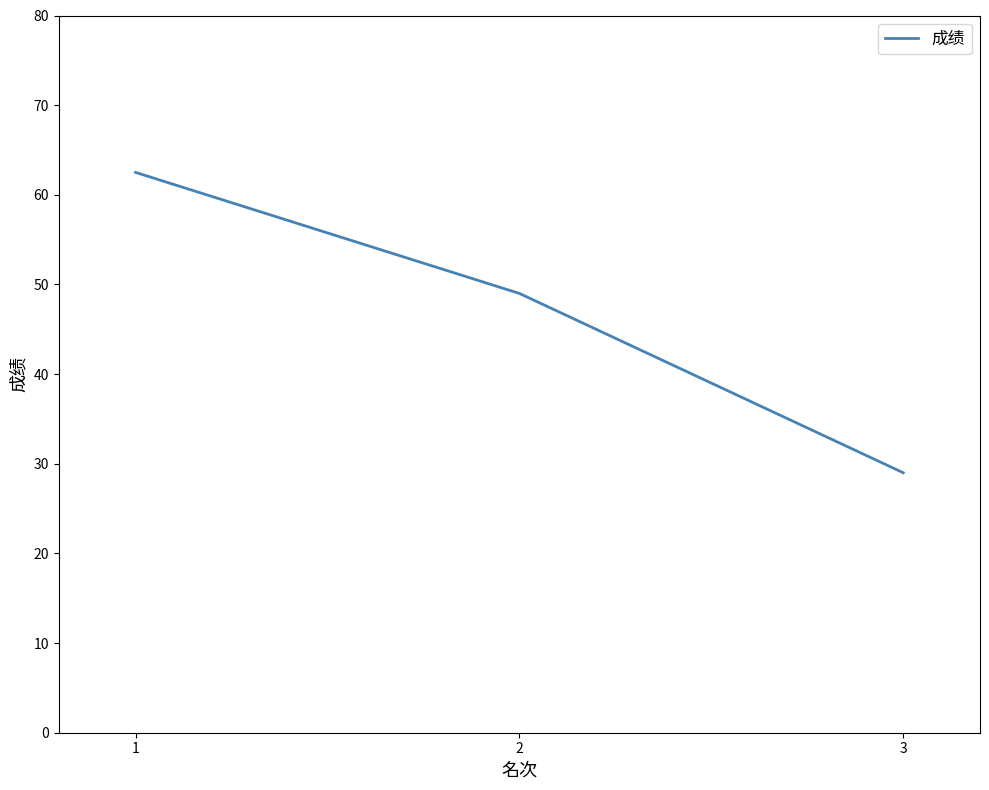

What is the difference between the maximum and second lowest values?

13.5